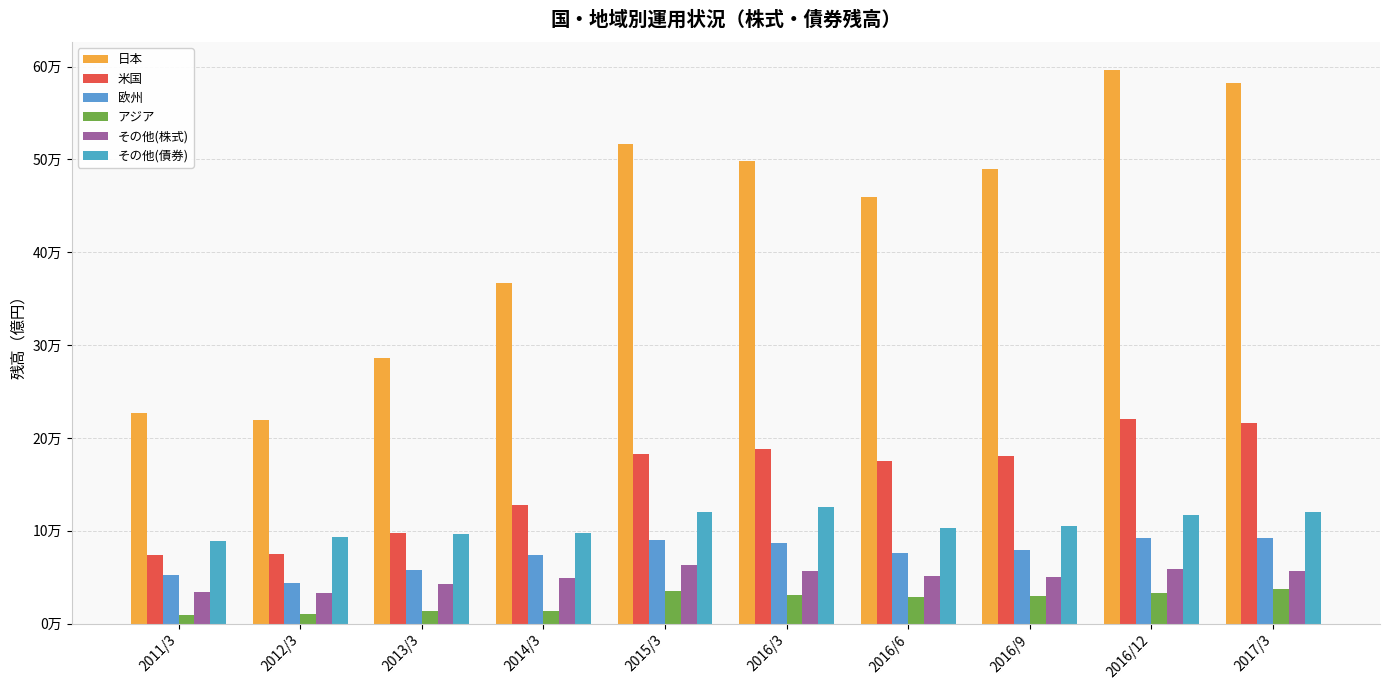

At 2011/3, list the series in order from largest to smallest.

日本, その他(債券), 米国, 欧州, その他(株式), アジア